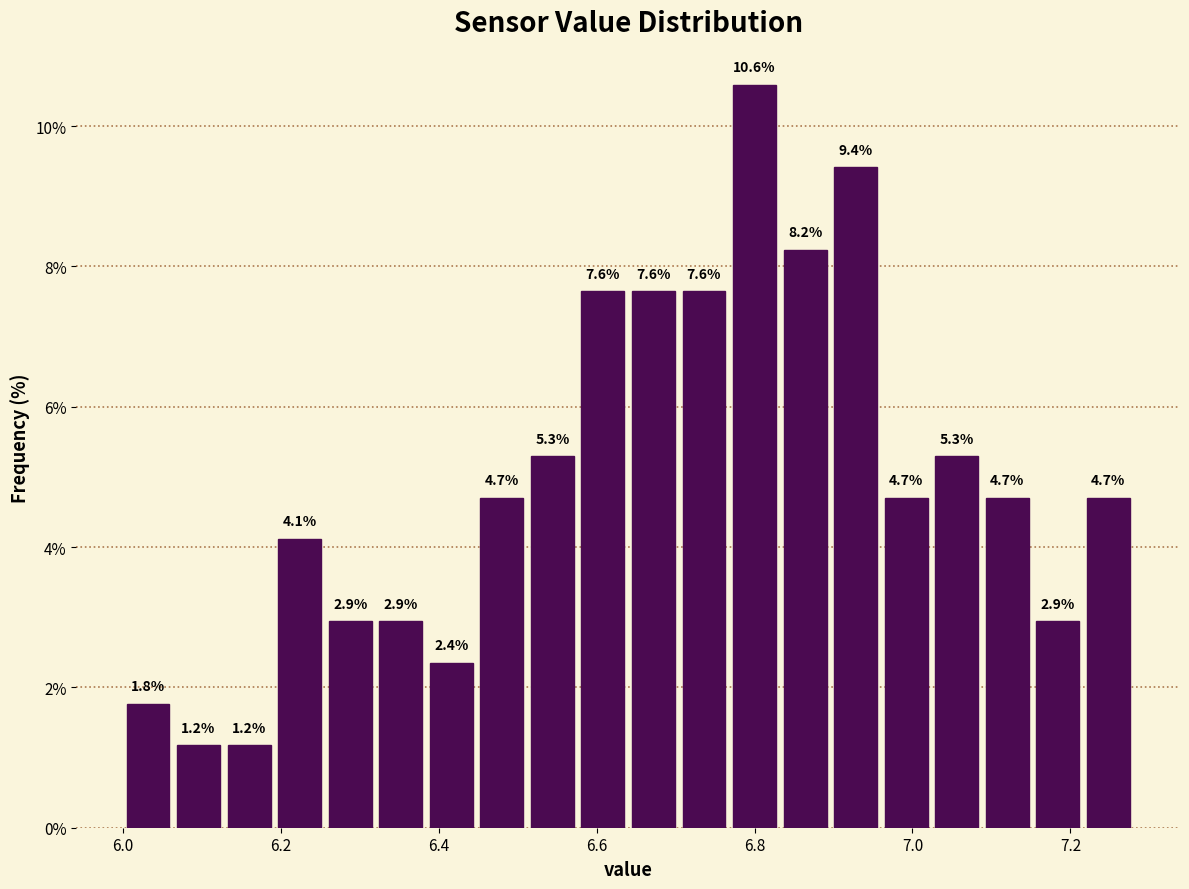

Around what value on the x-axis is the tallest bar? Give the approximate position of its centre, as read against the axis.

6.80